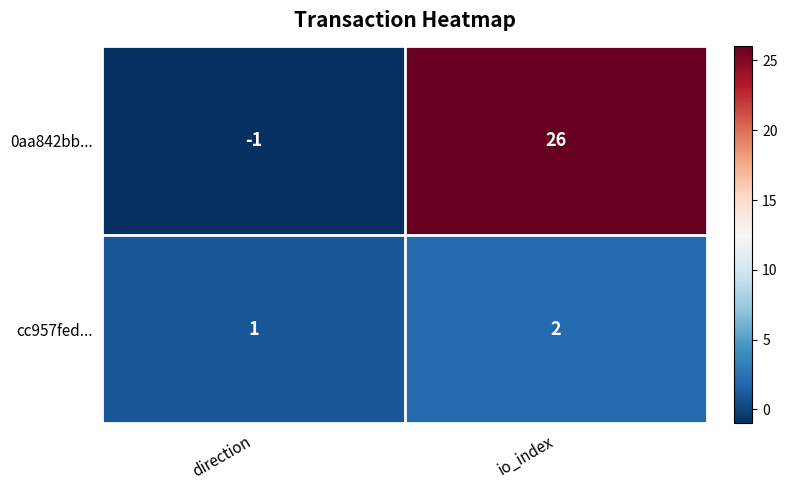

At which category does the chart reach its minimum across all series?

direction